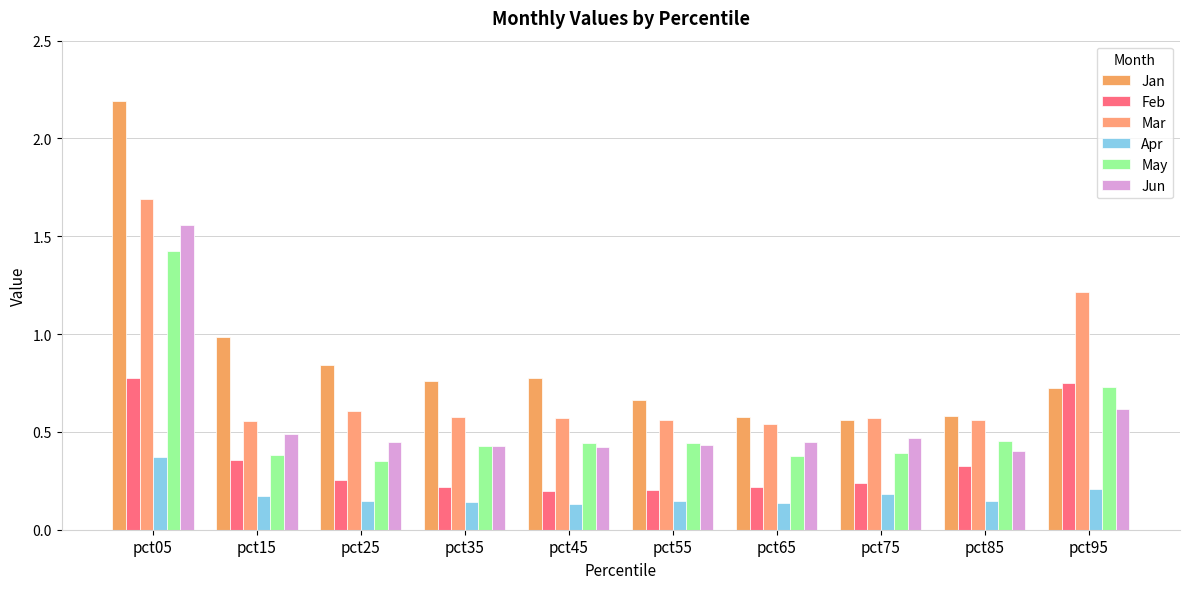

What is the sum of all Apr values?

1.8